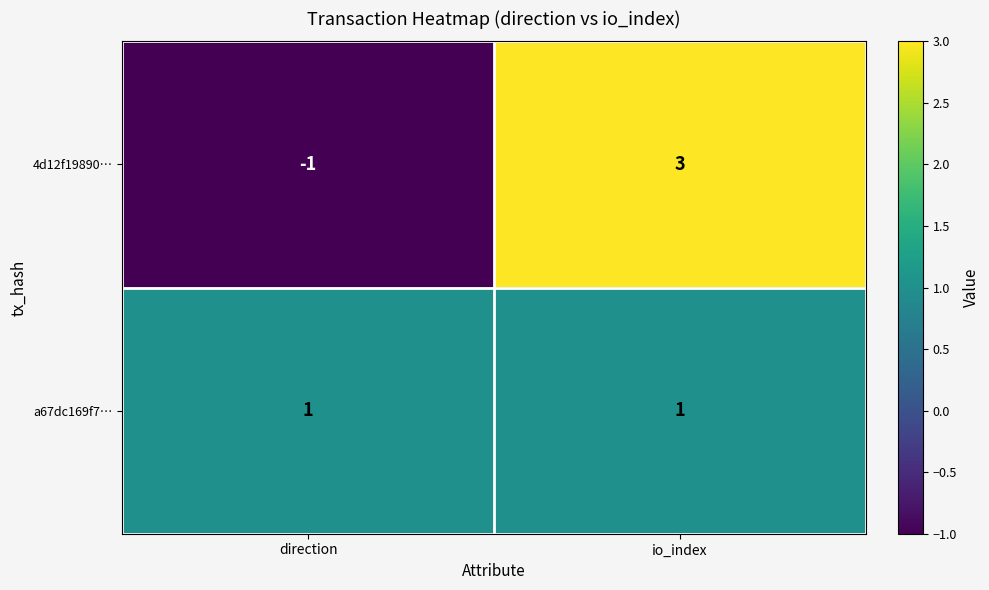

Count the number of categories in the chart.

2